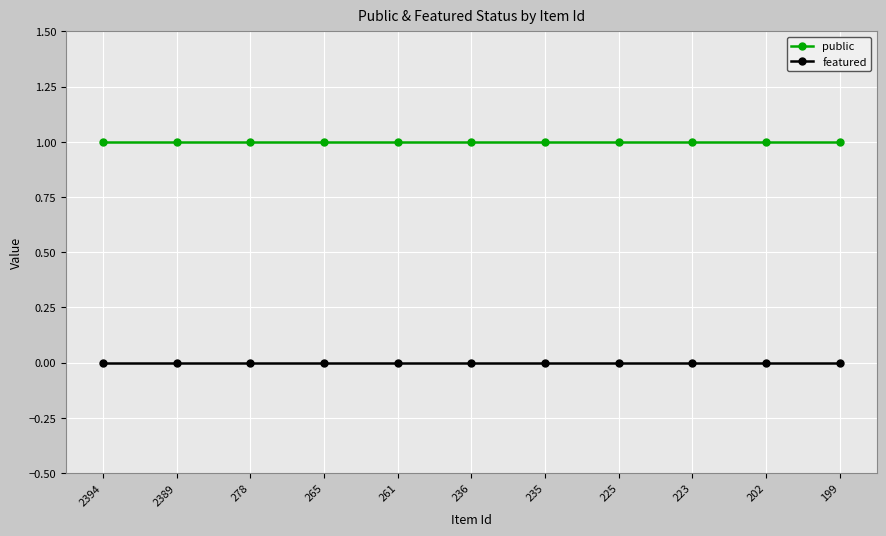

What is the sum of all public values?

11